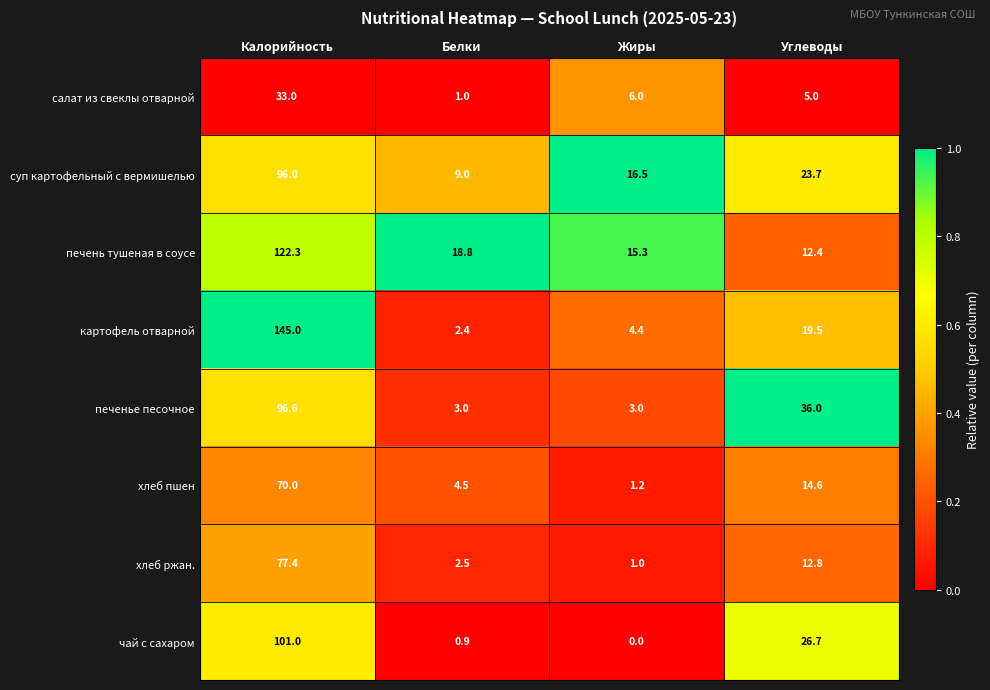

Which series has the widest spread of values?

картофель отварной